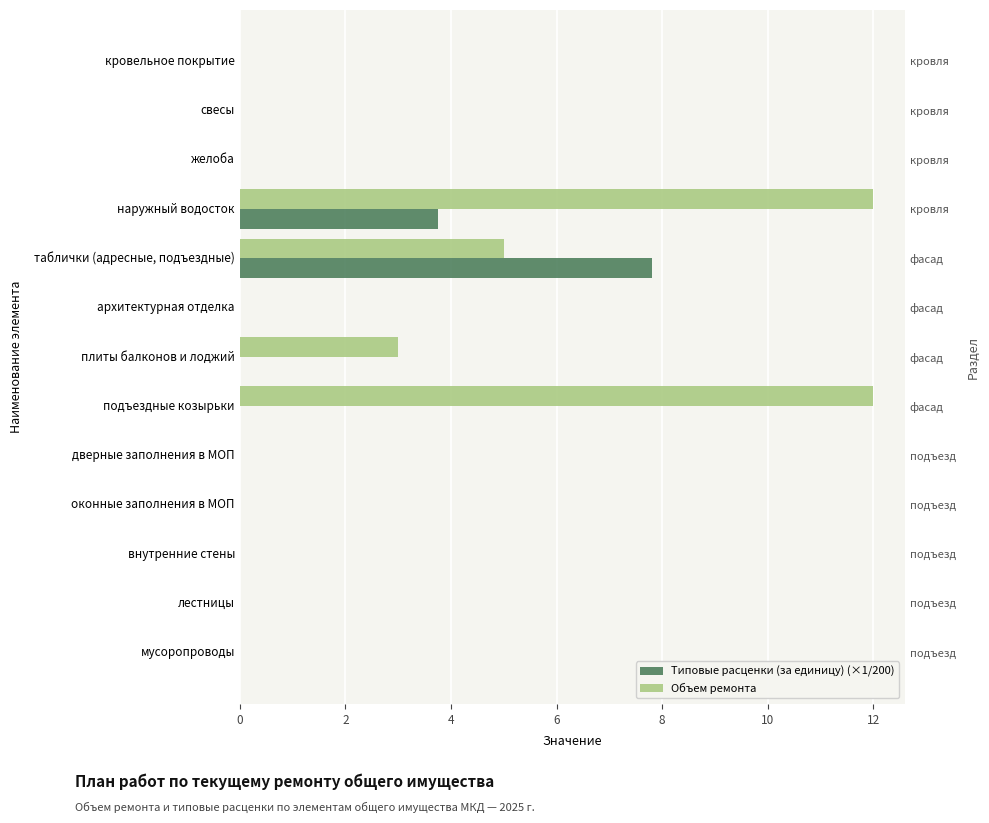

Reading left to right, list all the values displayed in this chart.

Типовые расценки (за единицу) (×1/200): 0.0	0.0	0.0	3.8	7.8	0.0	0.0	0.0	0.0	0.0	0.0	0.0	0.0
Объем ремонта: 0.0	0.0	0.0	12.0	5.0	0.0	3.0	12.0	0.0	0.0	0.0	0.0	0.0